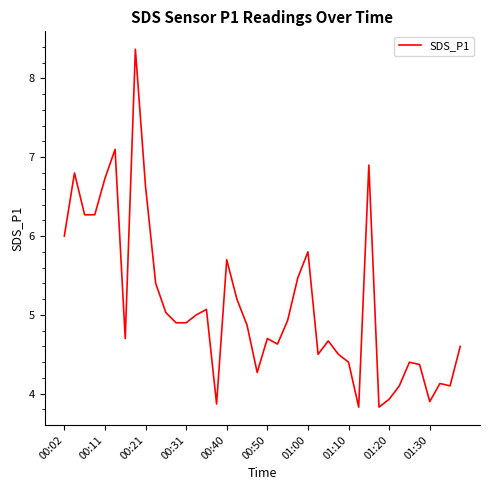

Count the number of data series in this chart.

1